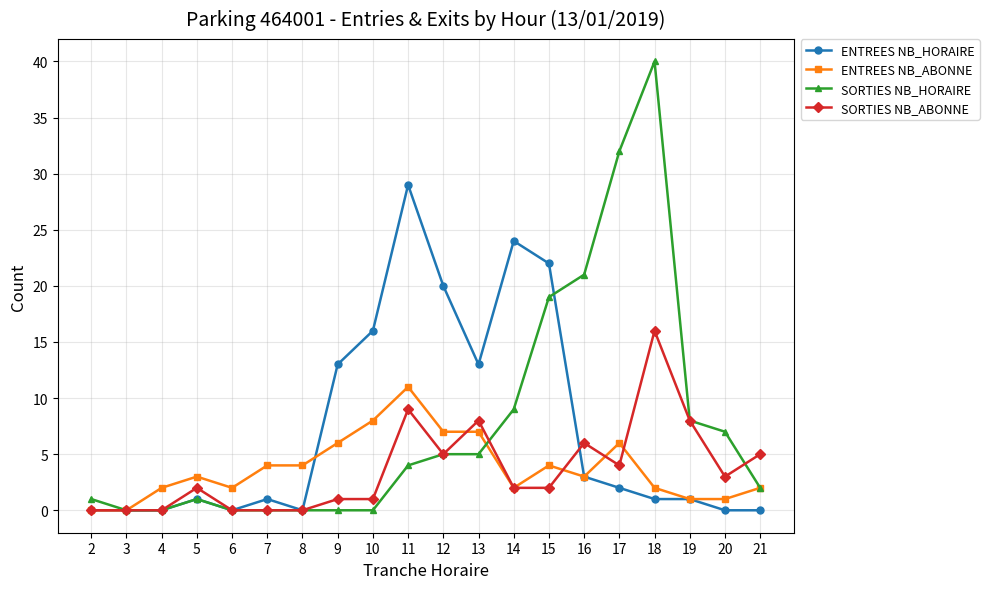

What is the sum of the SORTIES NB_HORAIRE values at 16 and 9?

21